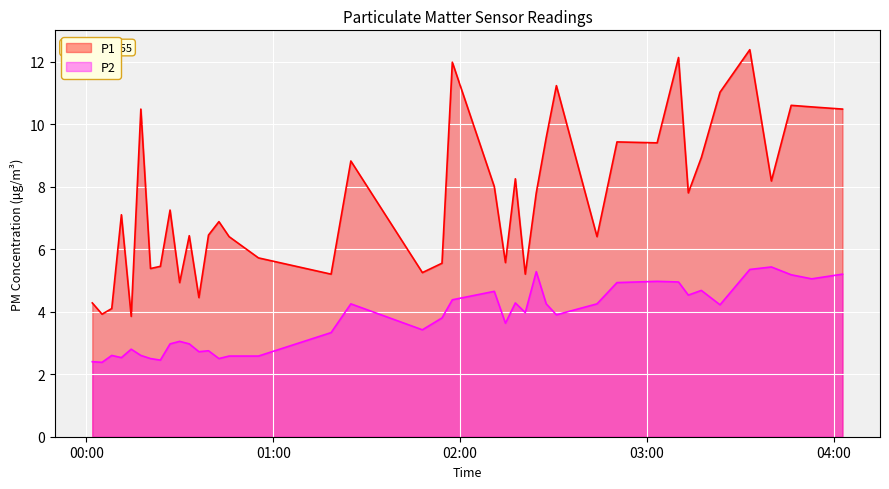

True or false: P2 and P1 intersect in this chart.

False